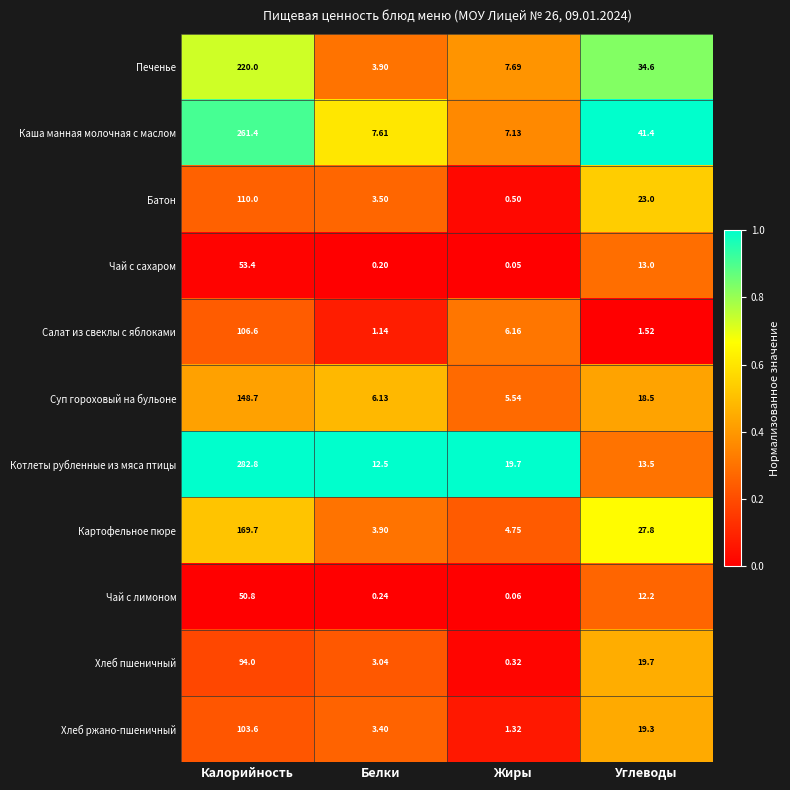

Between Жиры and Углеводы, which series saw the biggest shift?

Каша манная молочная с маслом